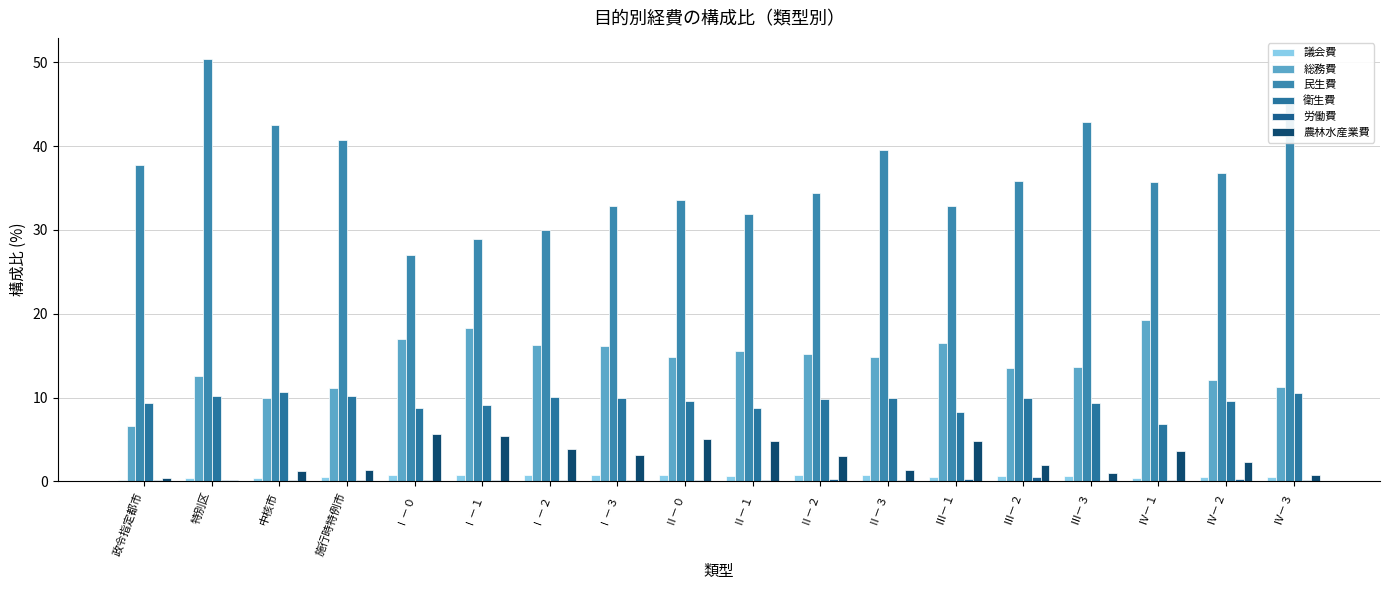

What is the lowest value of the 衛生費 series?

6.9